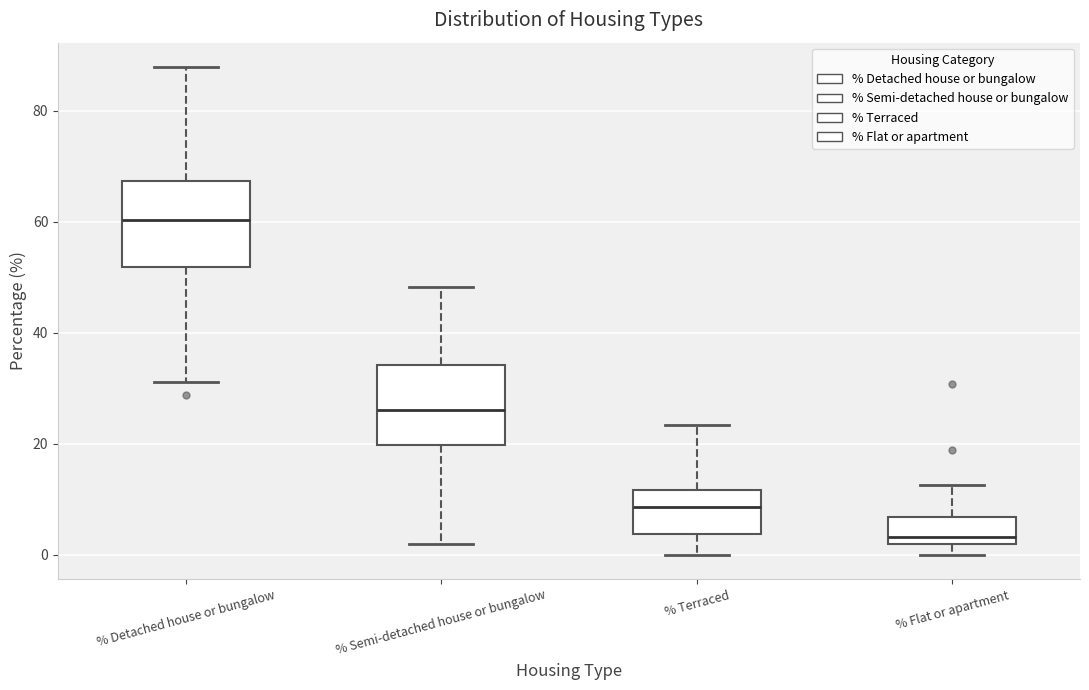

Which box has the lowest median line?

% Flat or apartment